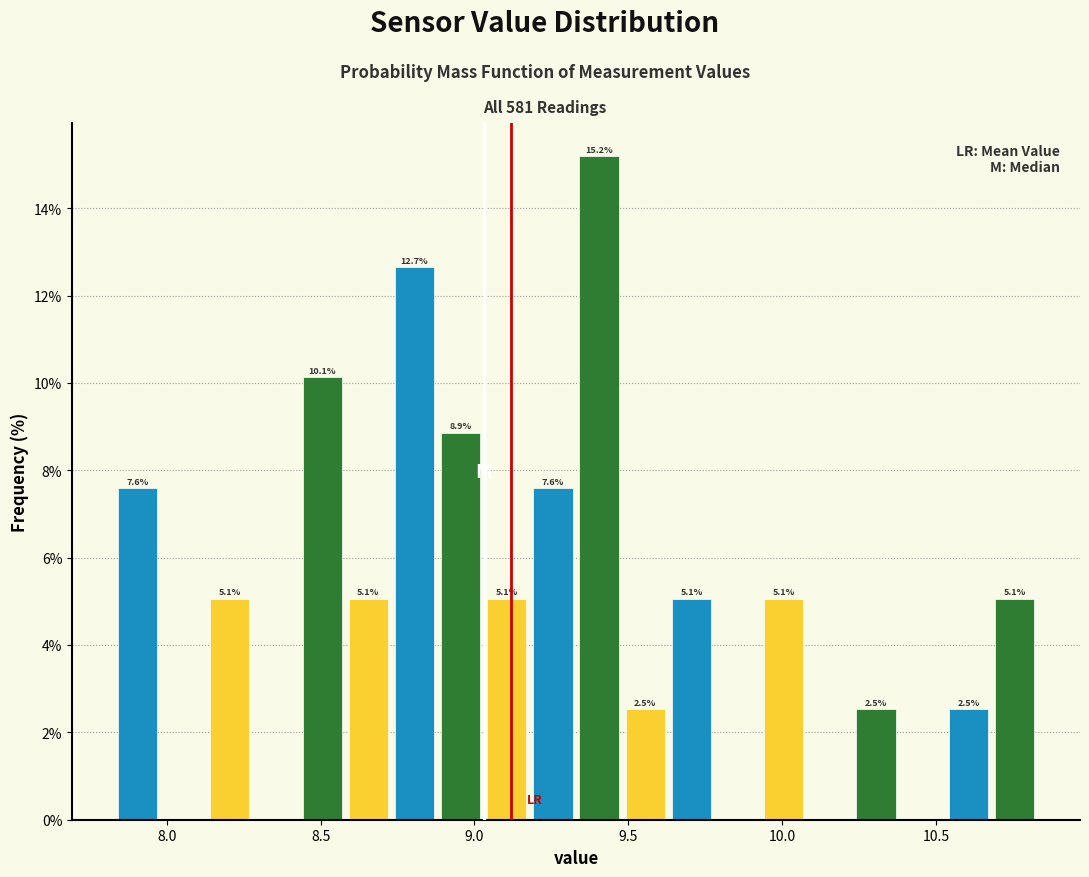

Read against the x-axis, roughly where is the centre of the tallest bar?

9.40